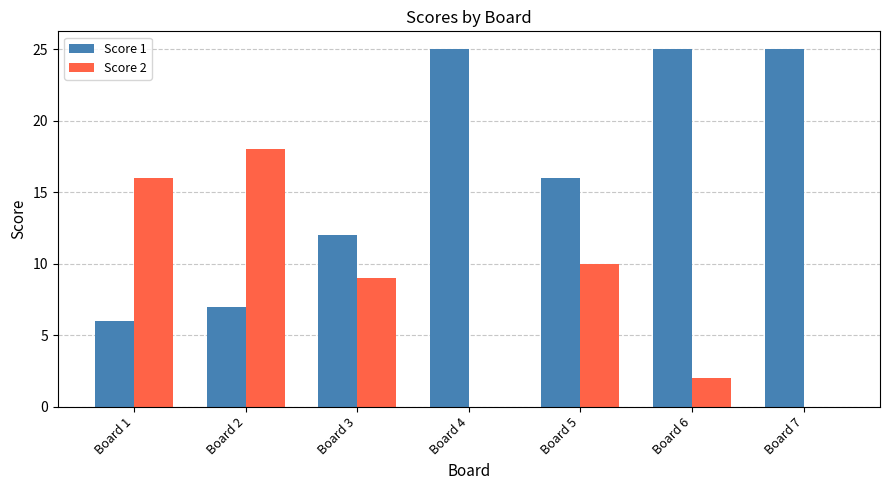

The Score 2 series shows 10 at Board 7. True or false?

False